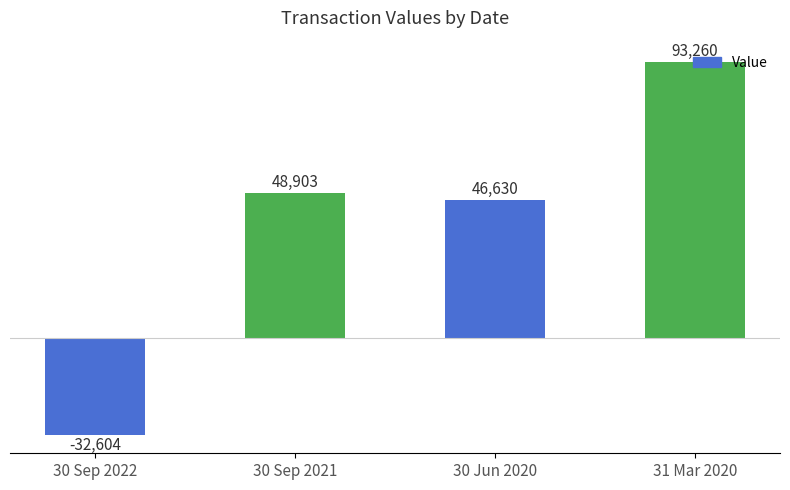

The chart shows a value of 46630.2 at 30 Jun 2020. True or false?

True